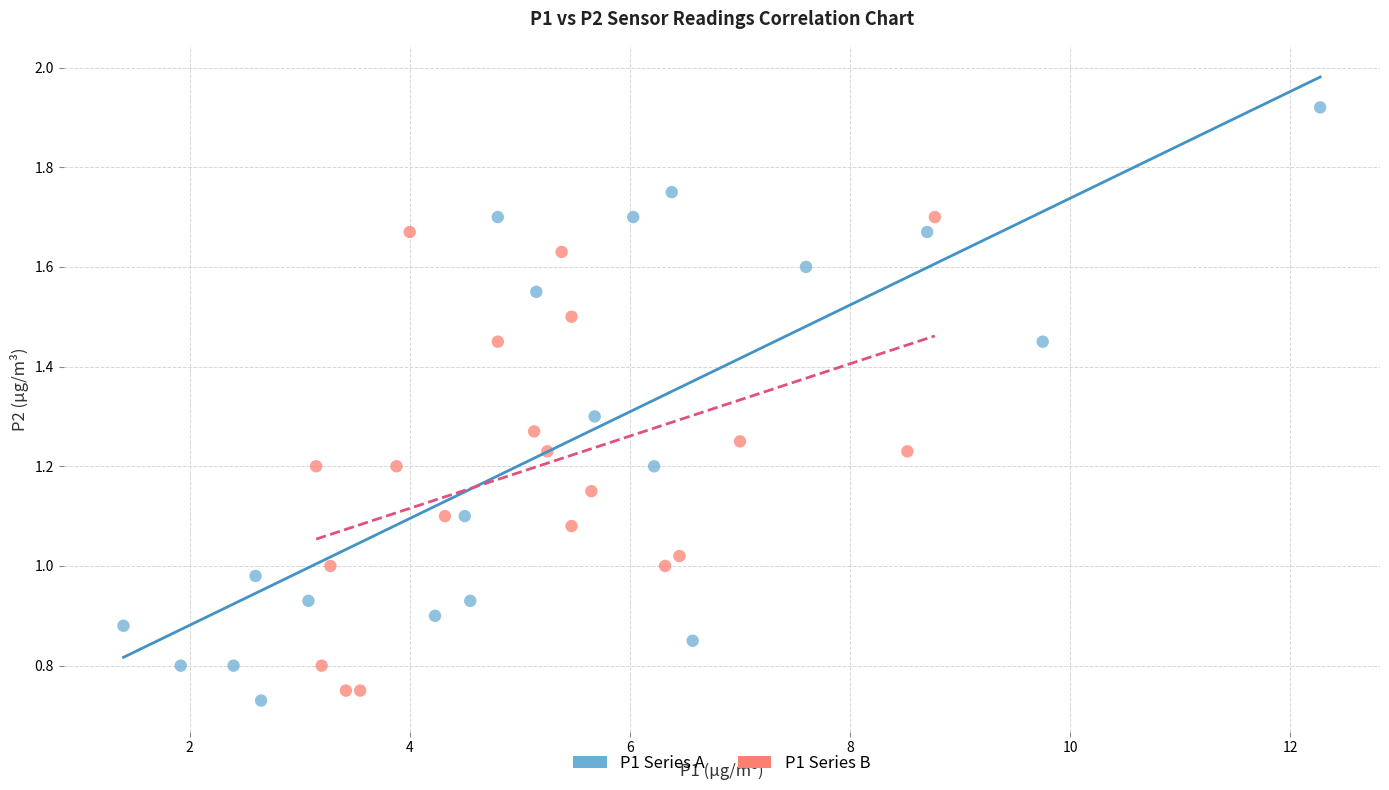

Which series contains the highest Y value?

P1 Series A